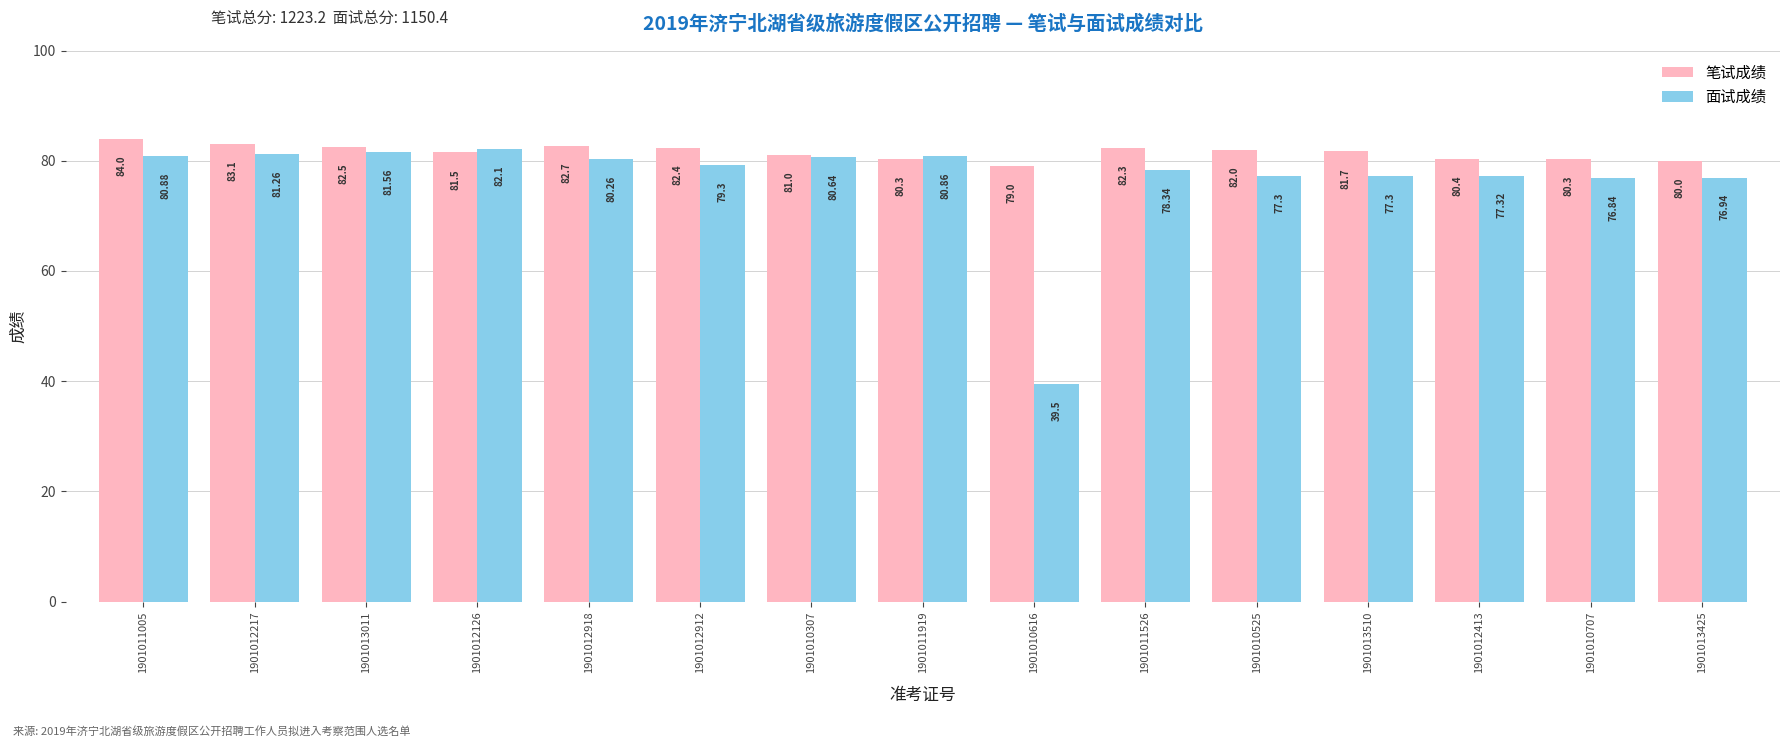

At which category does the chart reach its peak across all series?

1901011005